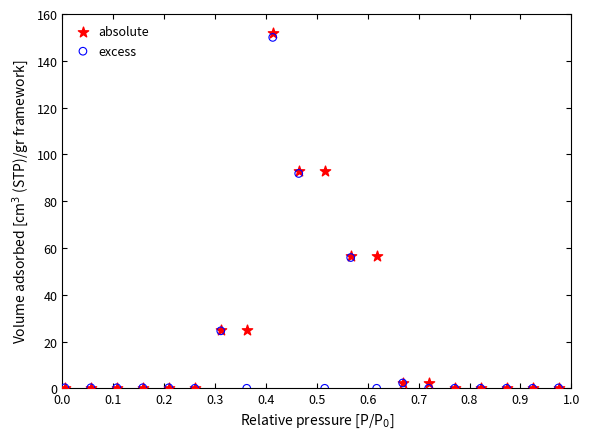

What are all the series names shown in the legend?

absolute, excess